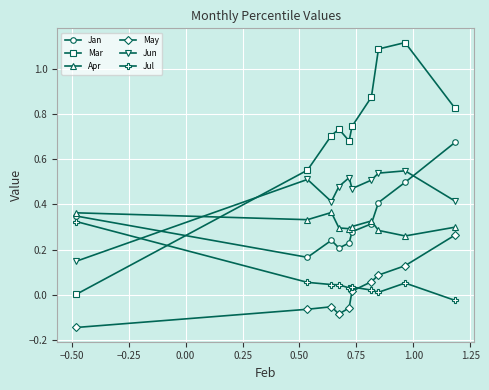

What are all the series names shown in the legend?

Jan, Mar, Apr, May, Jun, Jul